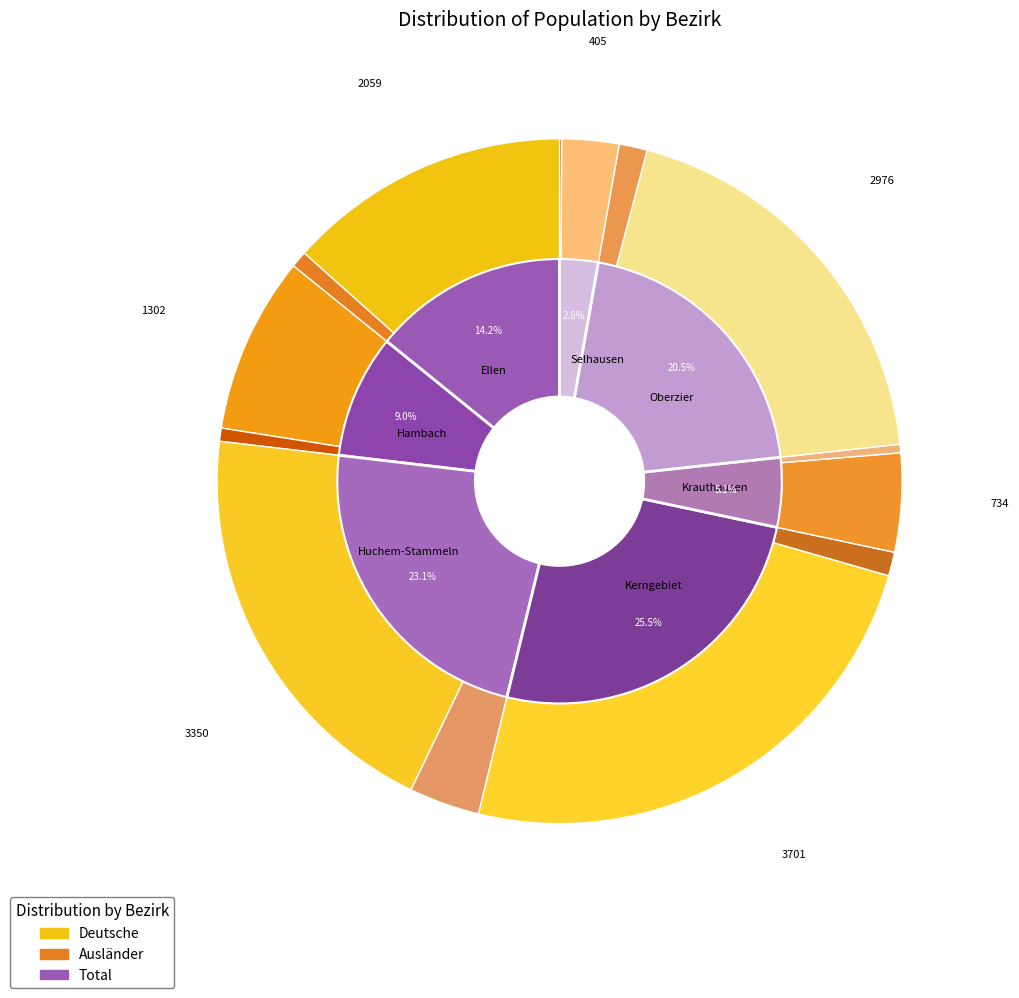

Is it true that 5 is 21% of the pie?

True